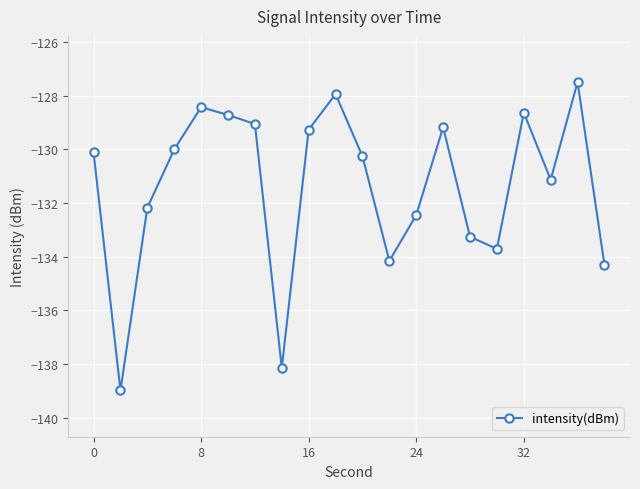

What is the average value?

-131.4